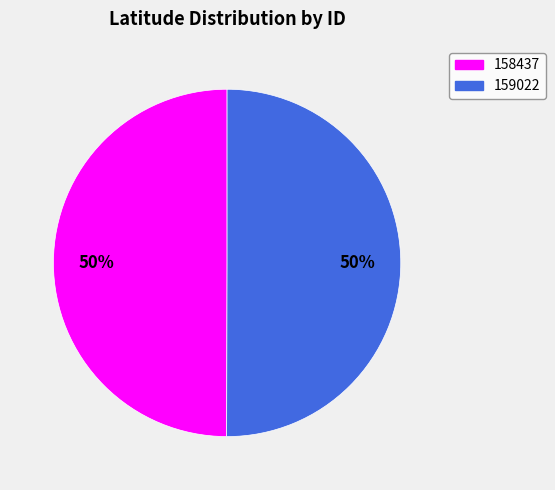

To the nearest percent, what is the combined percentage of 158437 and 159022?

100%